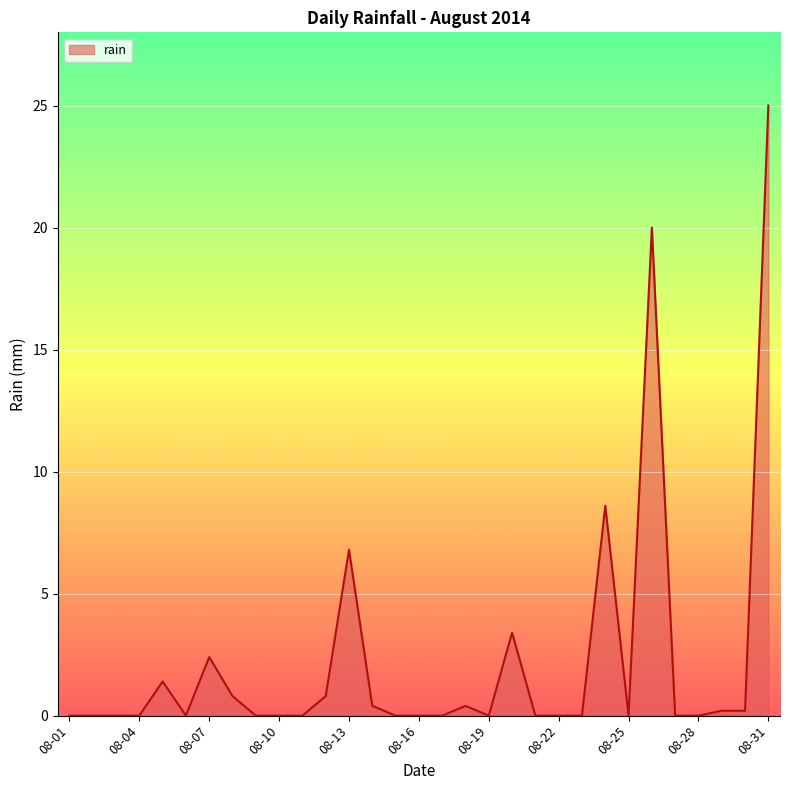

What is the maximum value shown in the chart?

25.0